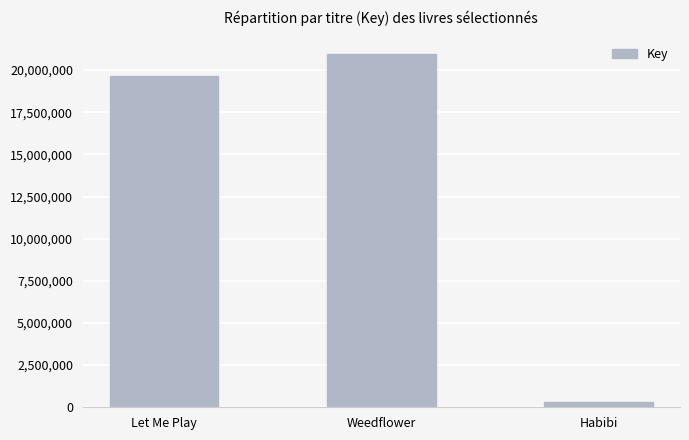

What is the sum of the values at Habibi and Let Me Play?

19961952